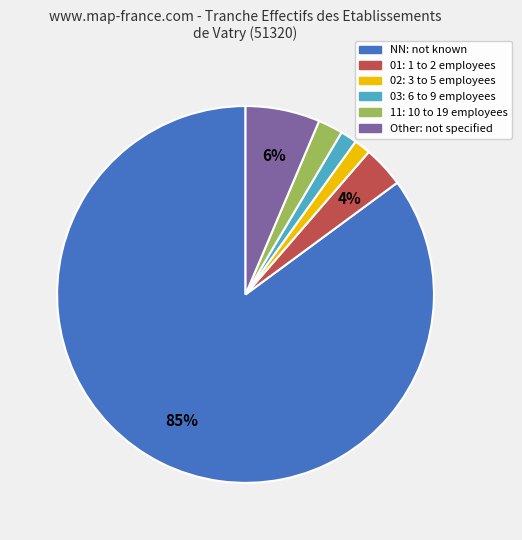

How many segments does this pie chart have?

6